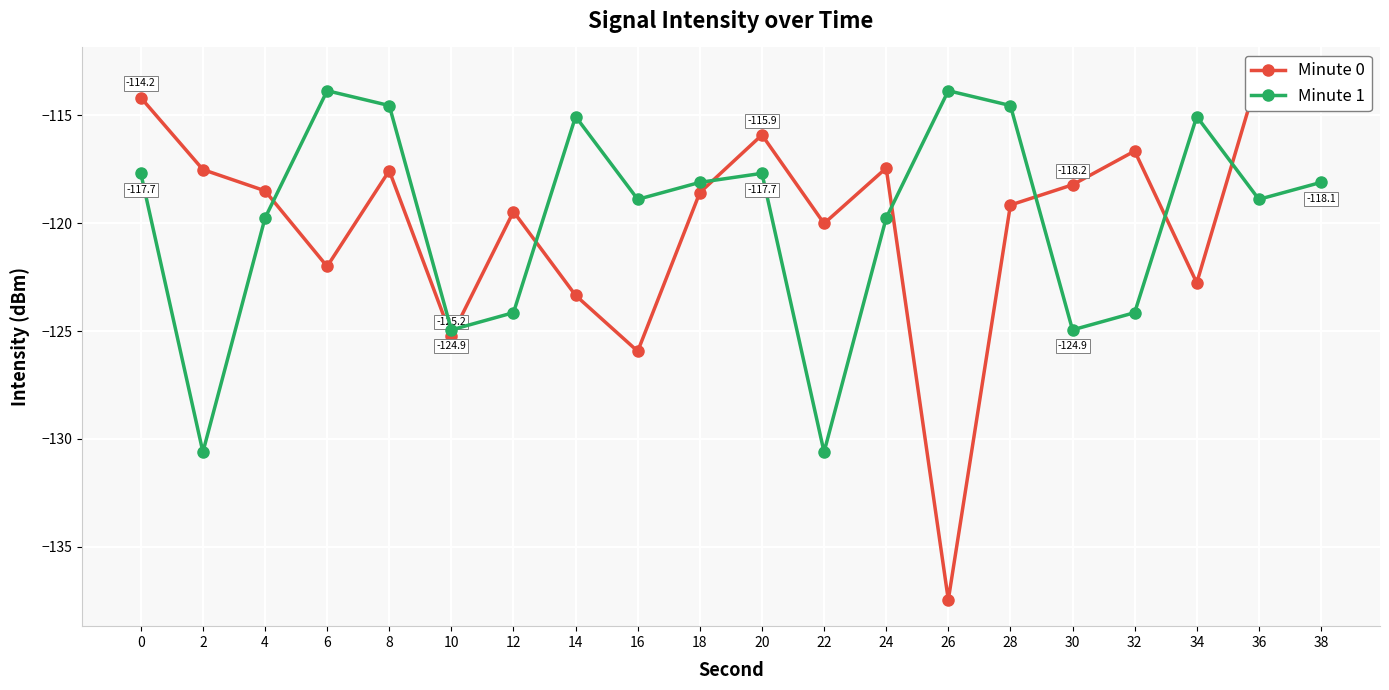

Reading left to right, list all the values displayed in this chart.

Minute 0: -114.2	-117.5	-118.5	-122.0	-117.6	-125.2	-119.5	-123.3	-125.9	-118.6	-115.9	-120.0	-117.4	-137.5	-119.2	-118.2	-116.7	-122.8	-113.1	-114.4
Minute 1: -117.7	-130.6	-119.8	-113.9	-114.5	-124.9	-124.1	-115.1	-118.9	-118.1	-117.7	-130.6	-119.8	-113.9	-114.5	-124.9	-124.1	-115.1	-118.9	-118.1